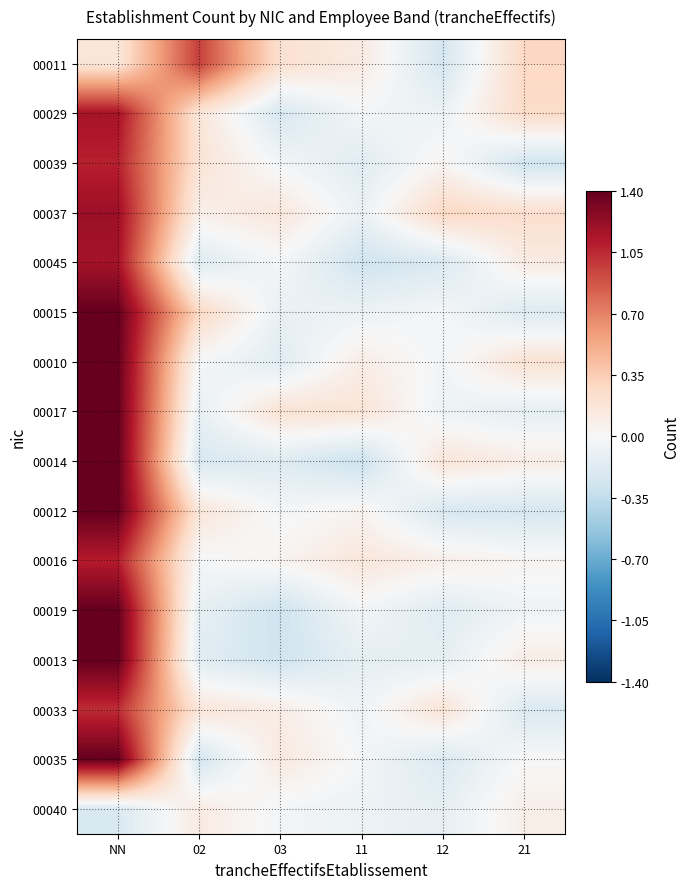

How many series are shown in this chart?

16